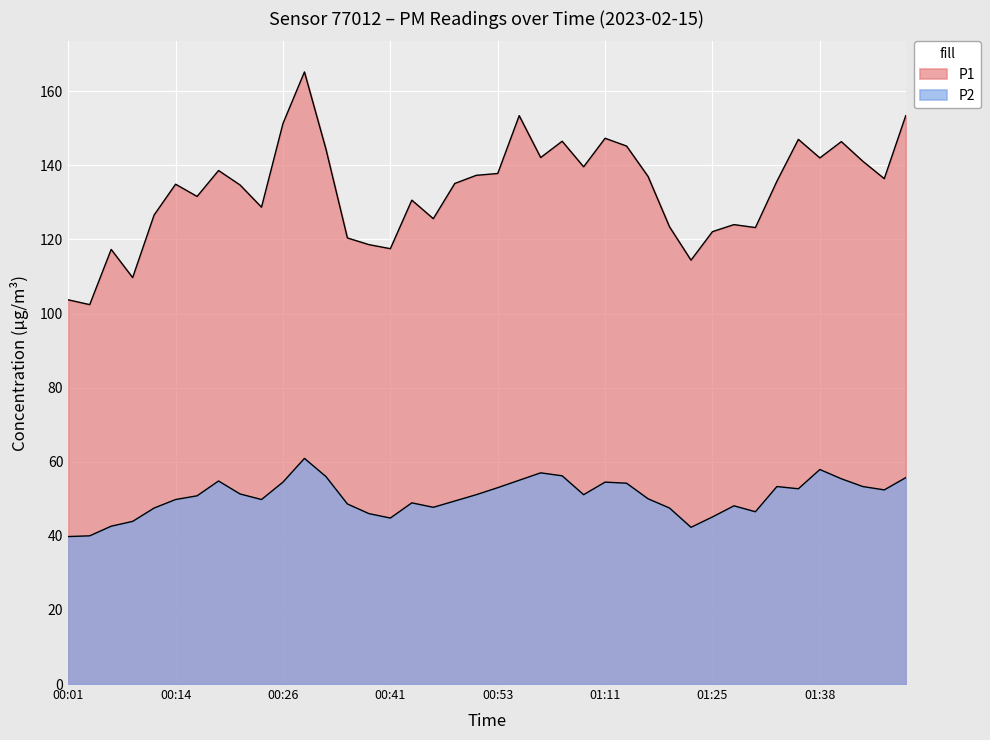

What is the total value across all series at 00:16?

182.4